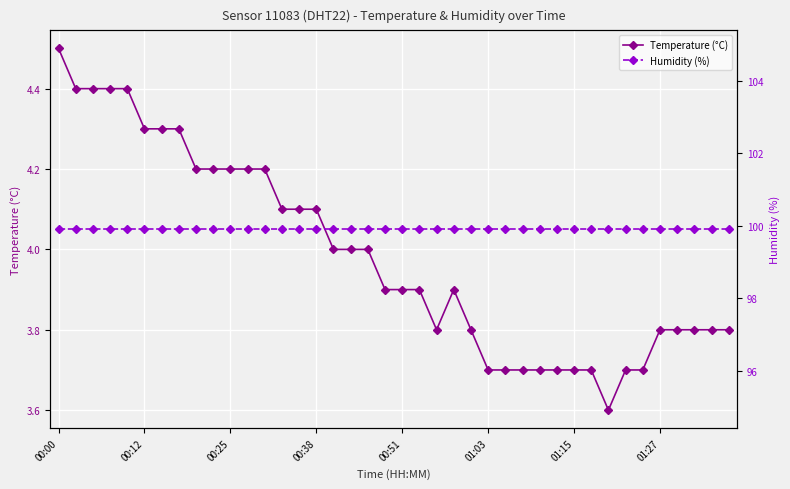

Reading left to right, extract all data points from this chart.

Temperature (°C): 4.5	4.4	4.4	4.4	4.4	4.3	4.3	4.3	4.2	4.2	4.2	4.2	4.2	4.1	4.1	4.1	4.0	4.0	4.0	3.9	3.9	3.9	3.8	3.9	3.8	3.7	3.7	3.7	3.7	3.7	3.7	3.7	3.6	3.7	3.7	3.8	3.8	3.8	3.8	3.8
Humidity (%): 99.9	99.9	99.9	99.9	99.9	99.9	99.9	99.9	99.9	99.9	99.9	99.9	99.9	99.9	99.9	99.9	99.9	99.9	99.9	99.9	99.9	99.9	99.9	99.9	99.9	99.9	99.9	99.9	99.9	99.9	99.9	99.9	99.9	99.9	99.9	99.9	99.9	99.9	99.9	99.9